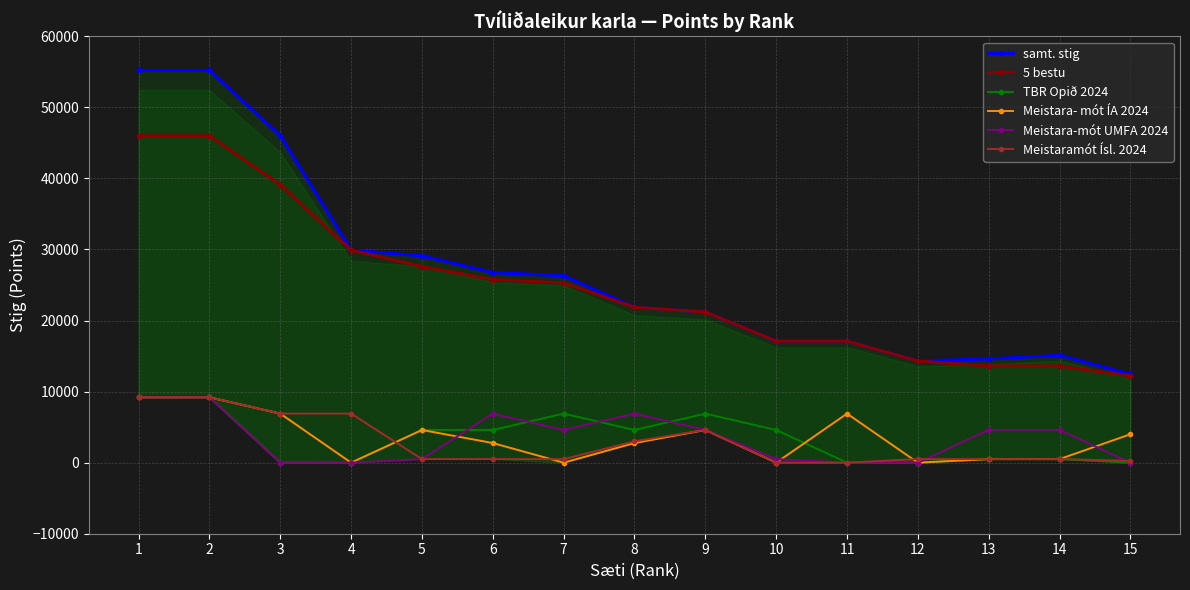

What is the difference between the maximum and minimum values in the Meistara-mót UMFA 2024 series?

9200